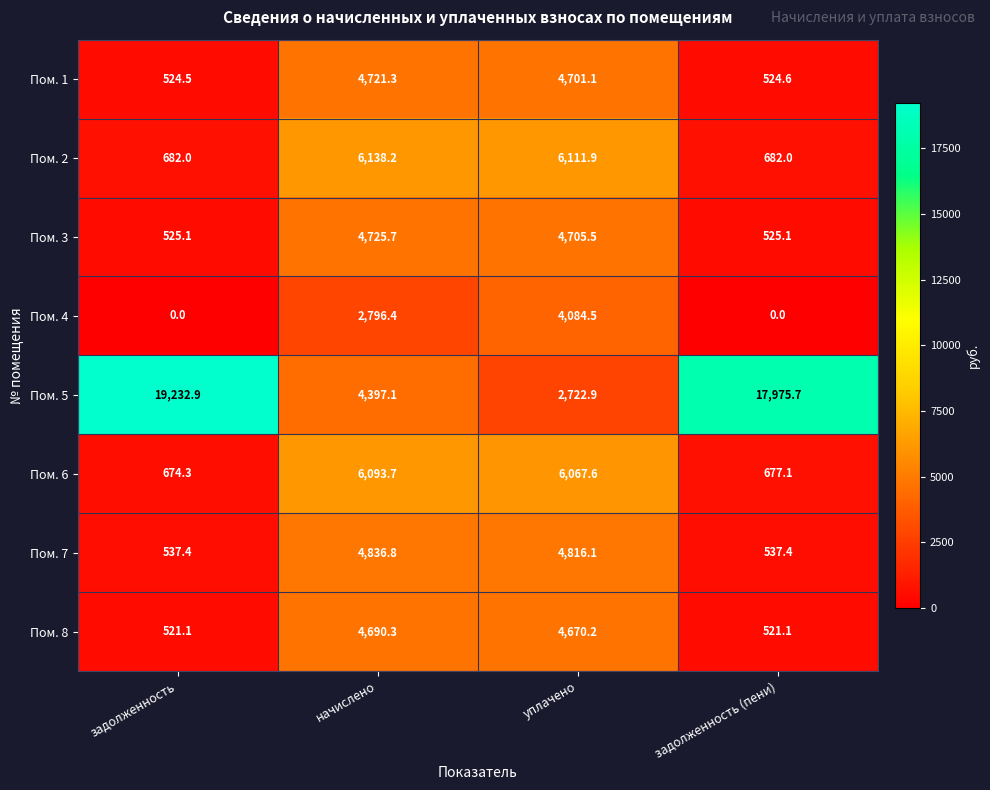

What is the difference between the Пом. 6 values at задолженность (пени) and начислено?

5416.6